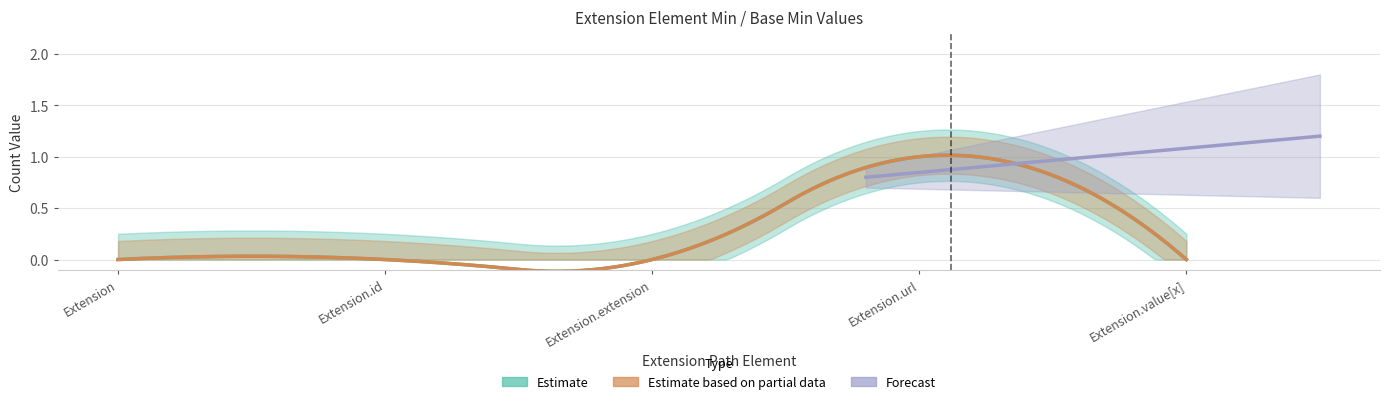

What is the sum of all Base Min values?

1